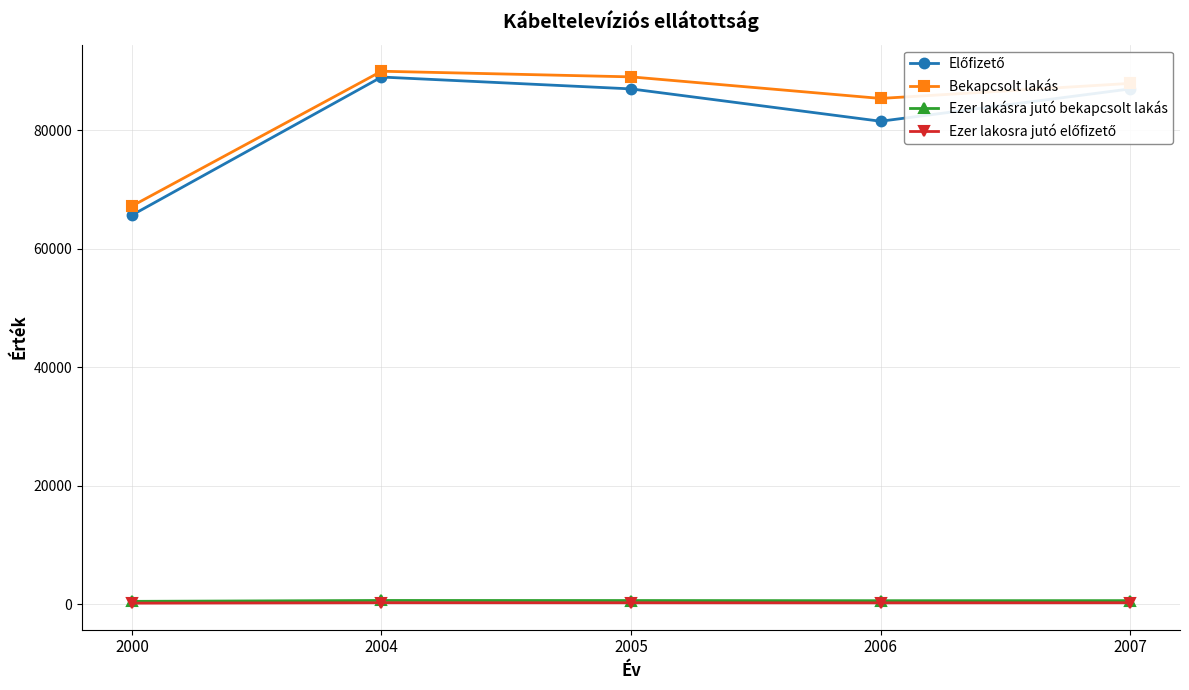

Is this an area chart (filled region under the line)?

No